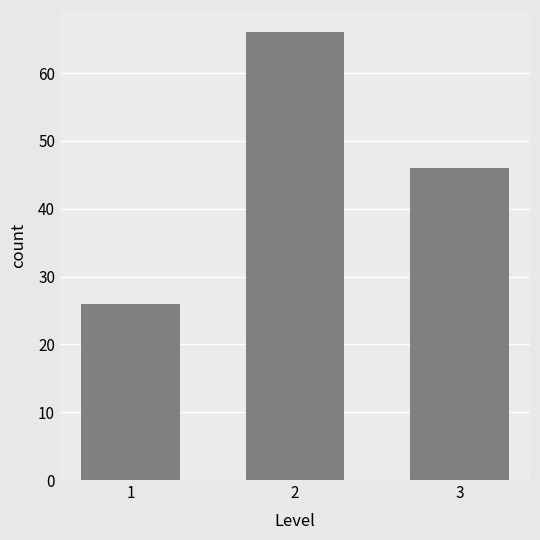

Reading left to right, list all the values displayed in this chart.

26	66	46